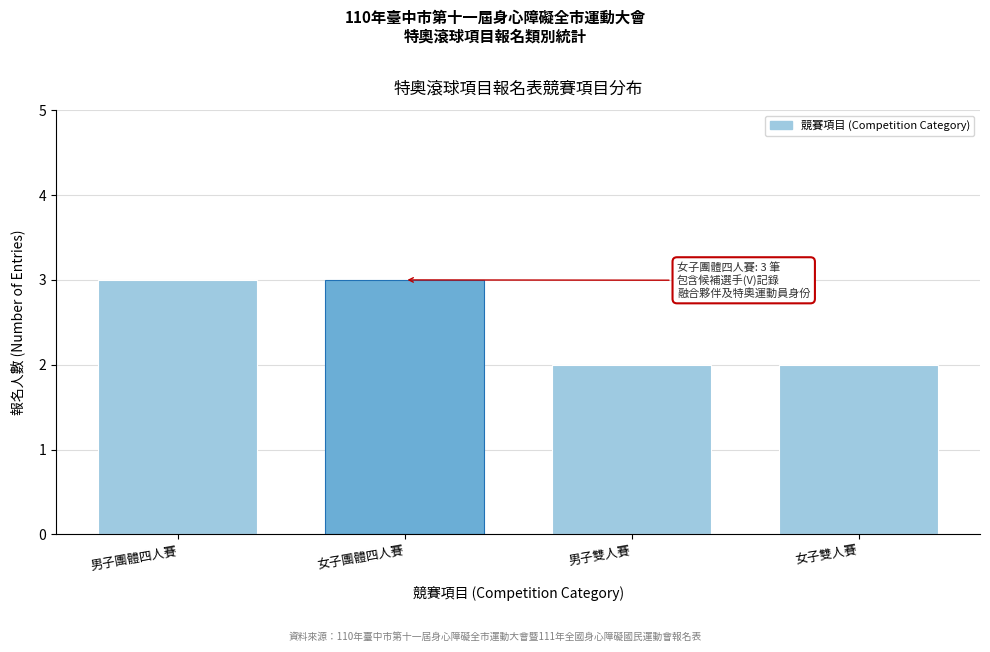

Reading left to right, extract all data points from this chart.

3	3	2	2